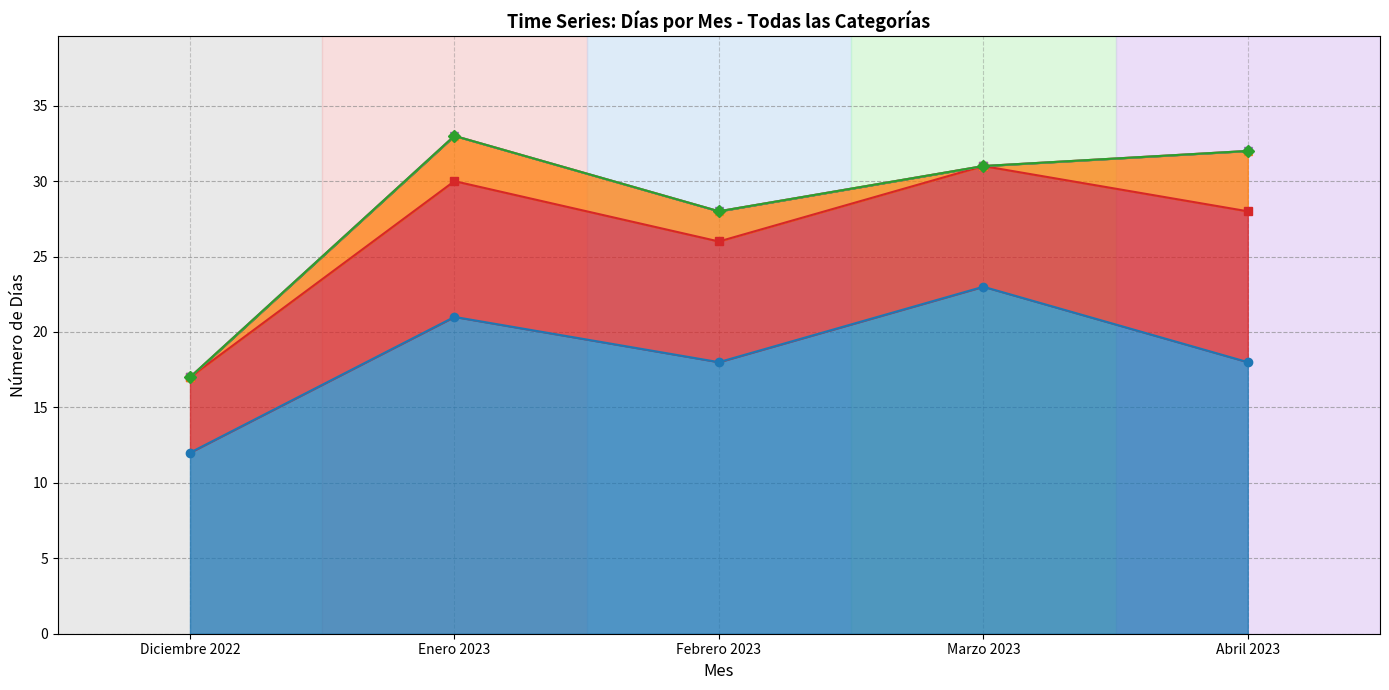

Is it true that Horas de trabajo equals 0 at Abril 2023?

True